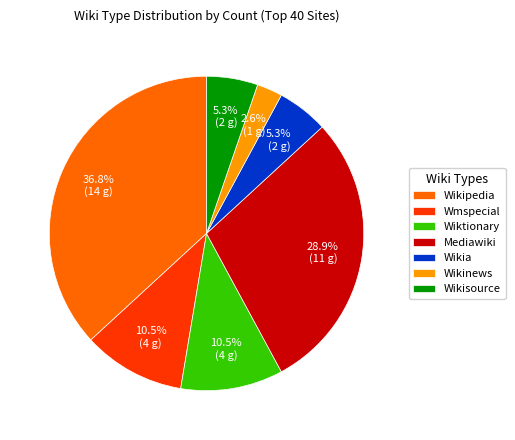

Between Wikipedia and Wiktionary, which is larger?

Wikipedia